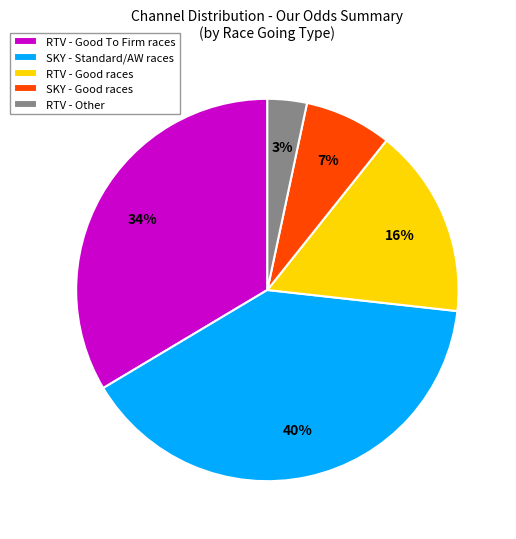

To the nearest percent, what portion does SKY - Standard/AW races represent?

40%